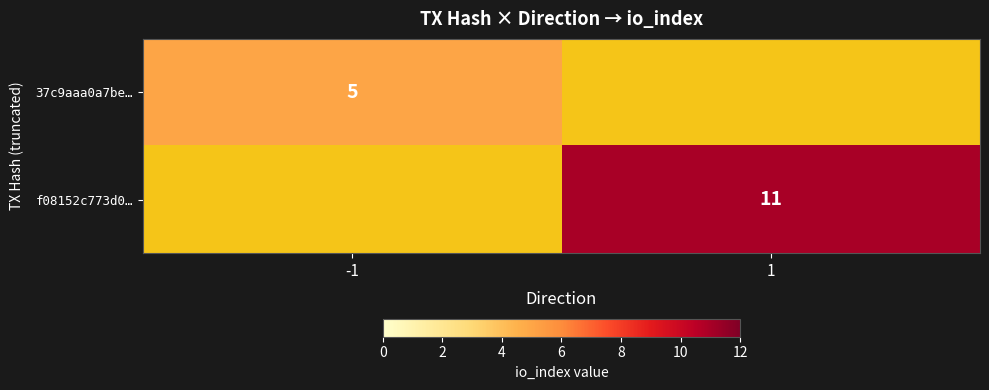

True or false: 37c9aaa0a7be… has a value of 5 at -1.

True